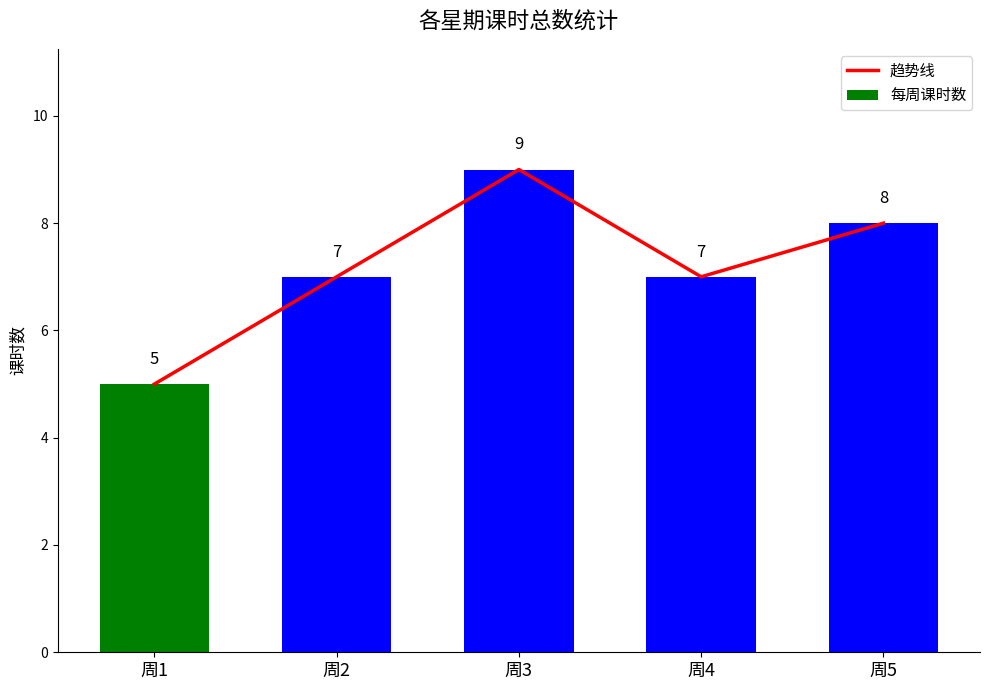

Are the bars grouped side by side (vs. stacked)?

Yes